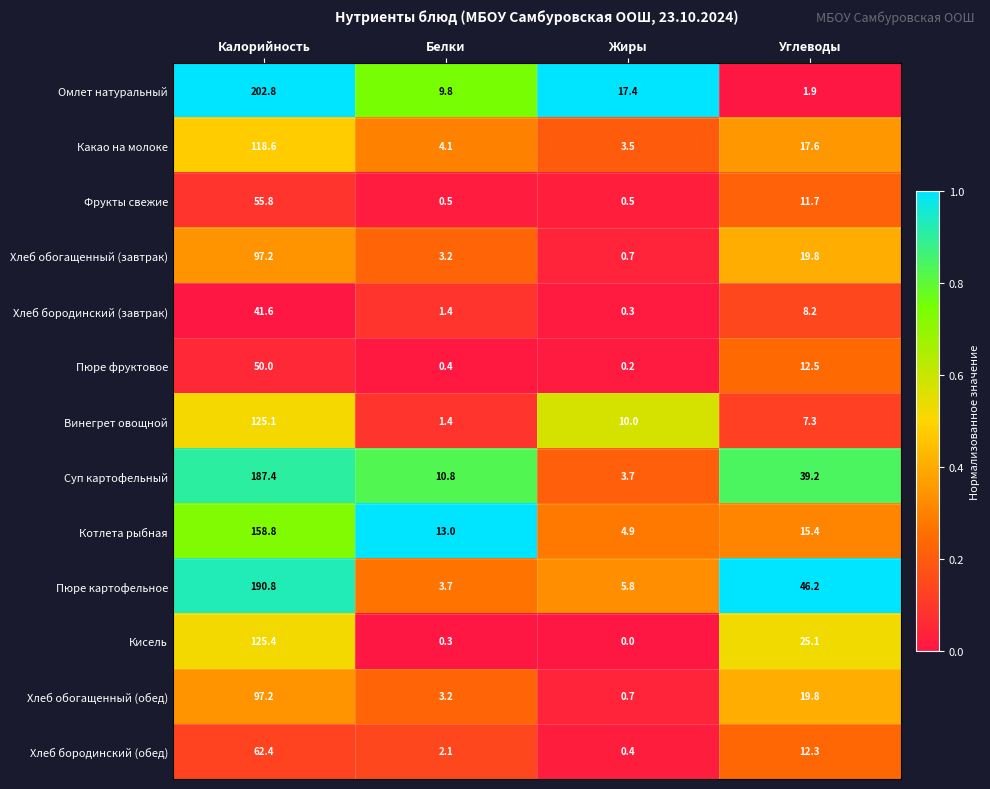

Which series changed the most between Калорийность and Углеводы?

Омлет натуральный